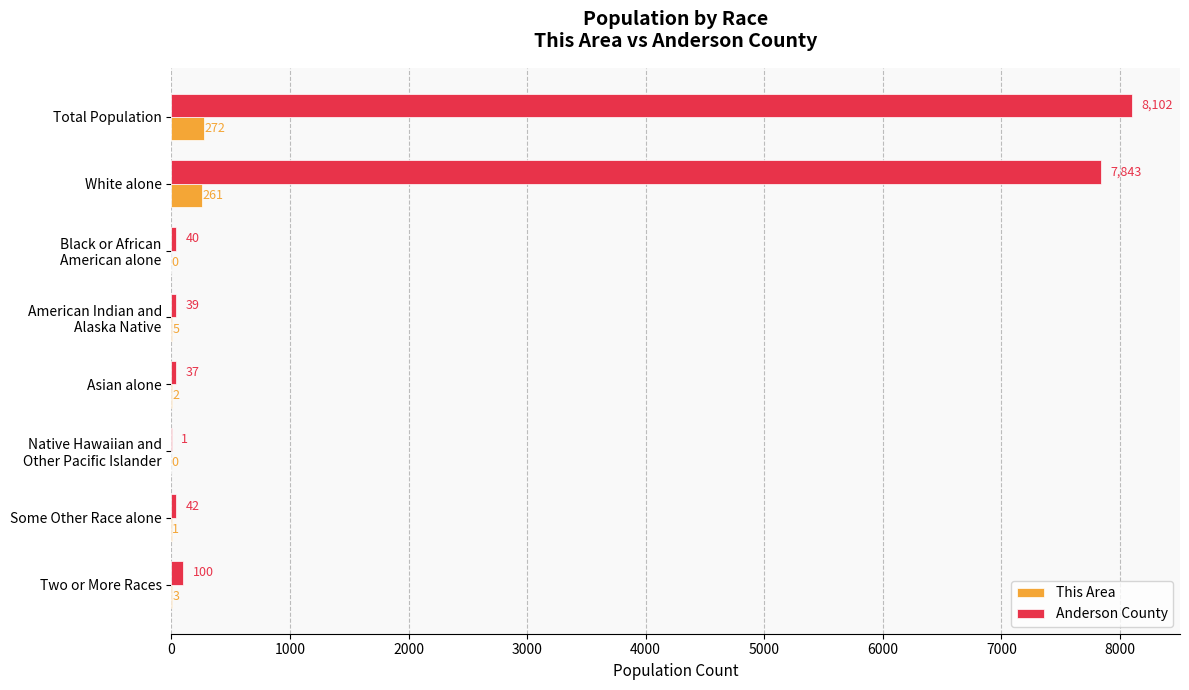

Which series has the largest range (max minus min)?

Anderson County